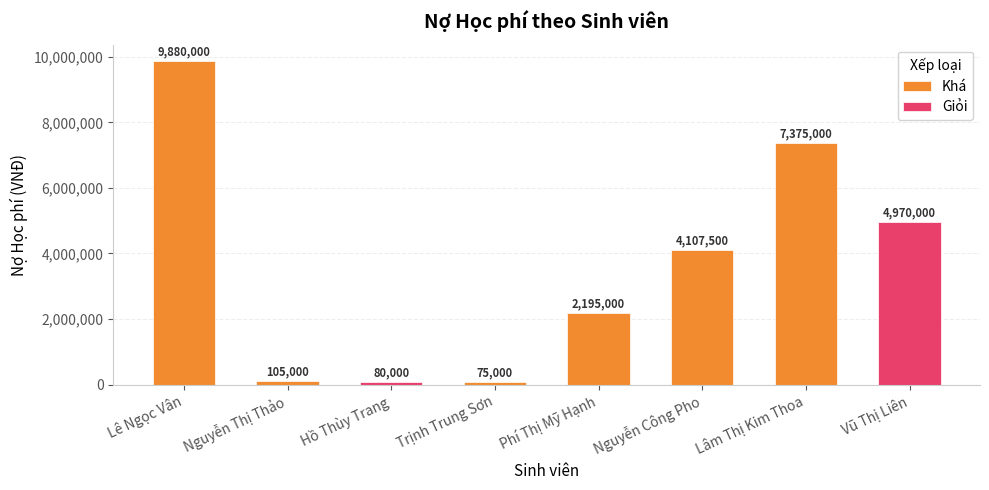

What is the value of the 7th bar from the left?

7375000